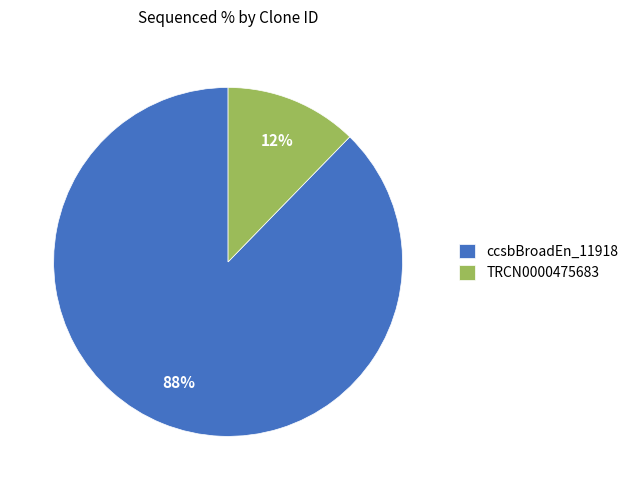

Do ccsbBroadEn_11918 and TRCN0000475683 together represent more than half of the pie?

Yes